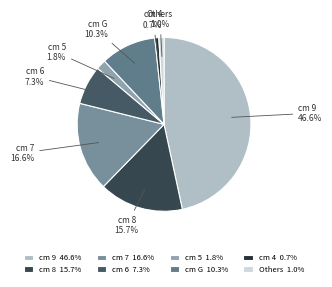

Count the number of slices in the pie.

8